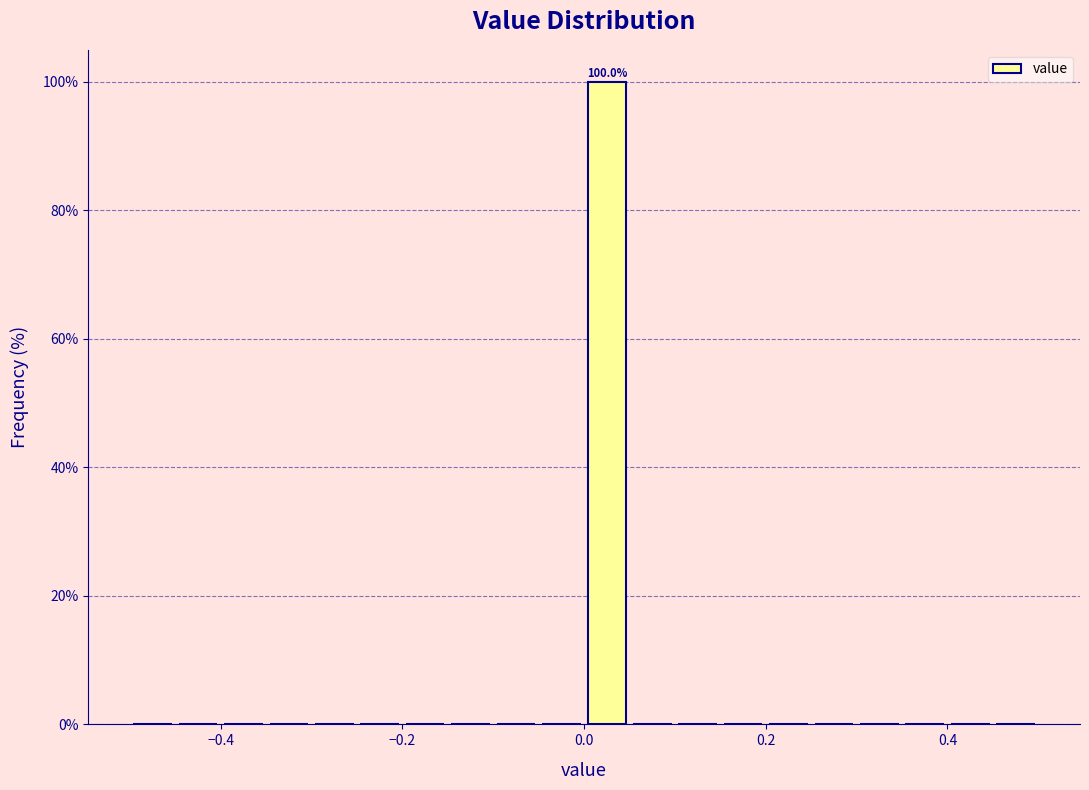

Read against the x-axis, roughly where is the centre of the tallest bar?

0.02